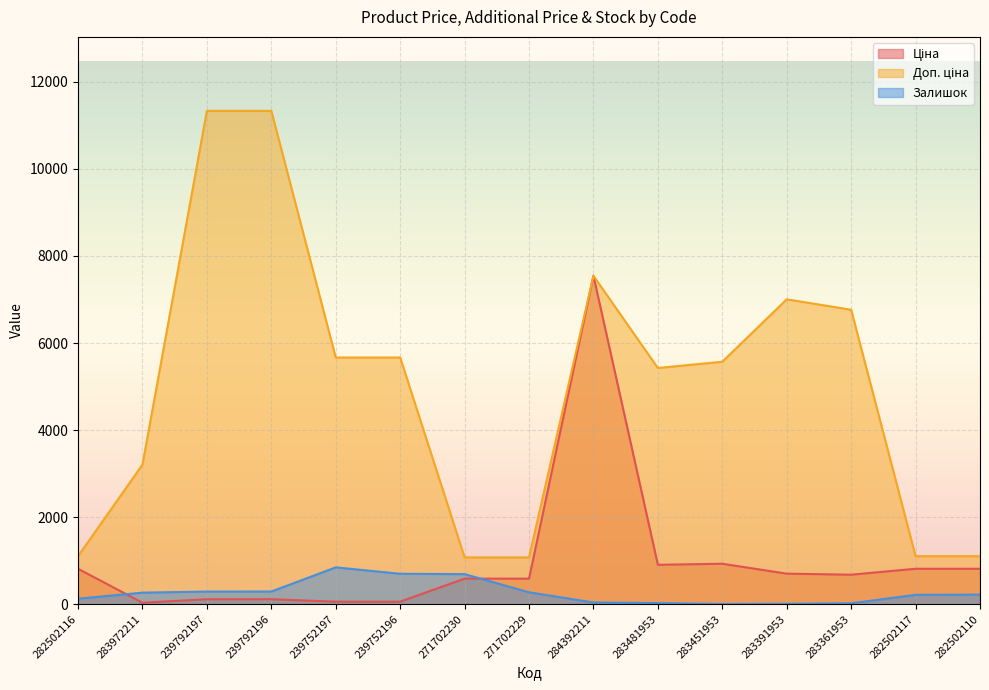

At how many categories does at least one series exceed 1187?

10